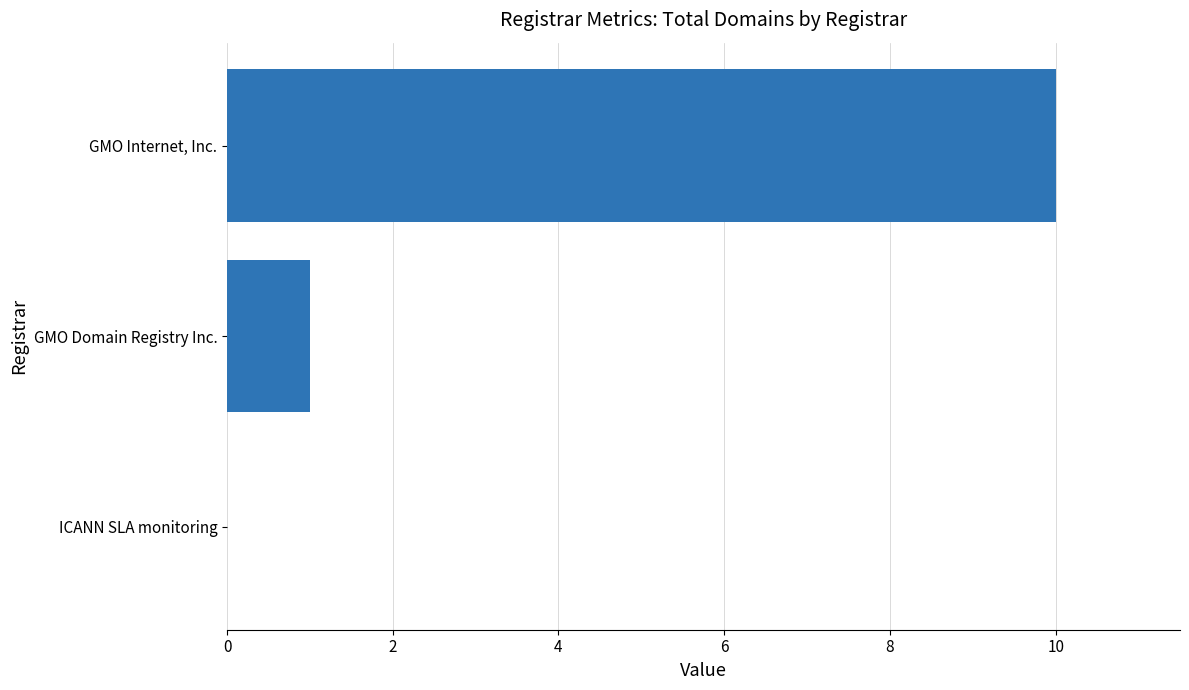

Which category has the highest value across all series?

GMO Internet, Inc.